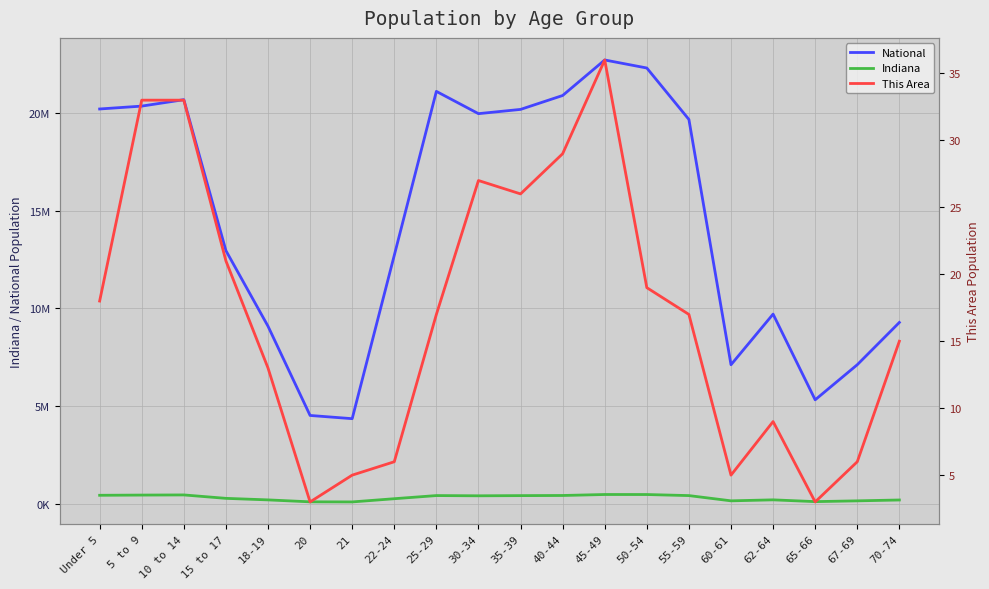

True or false: Indiana and This Area cross at least once.

False